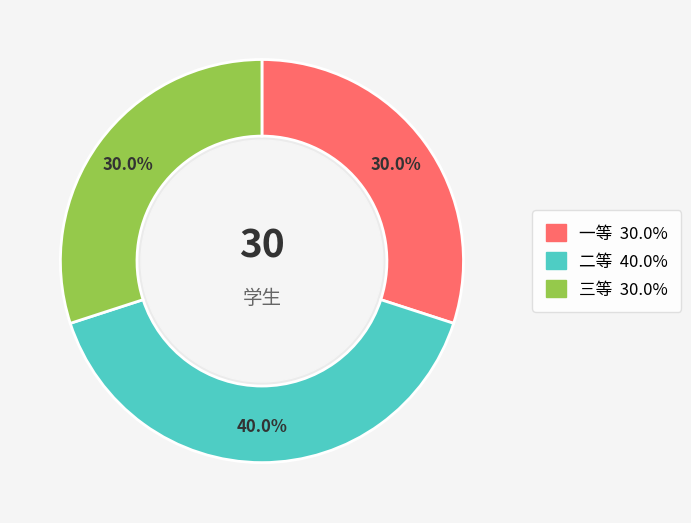

What is the largest slice in the pie chart?

二等